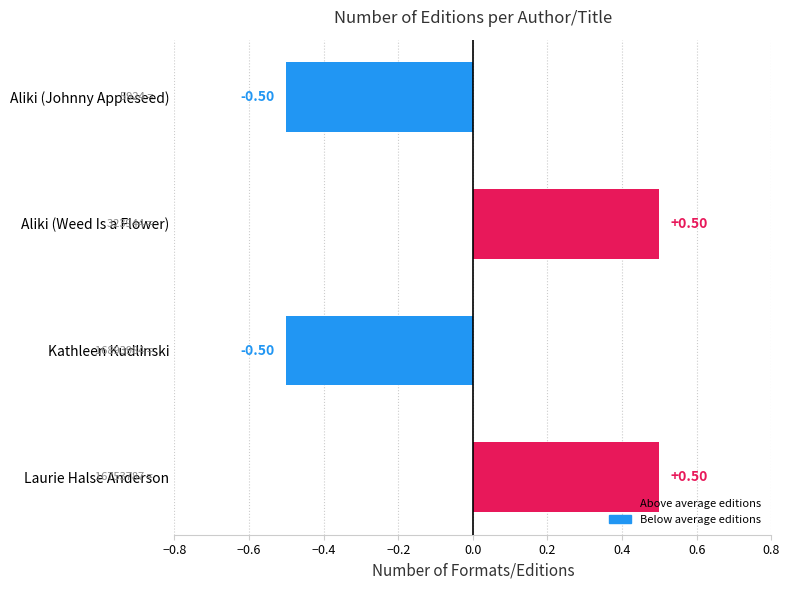

Count the number of categories in the chart.

4